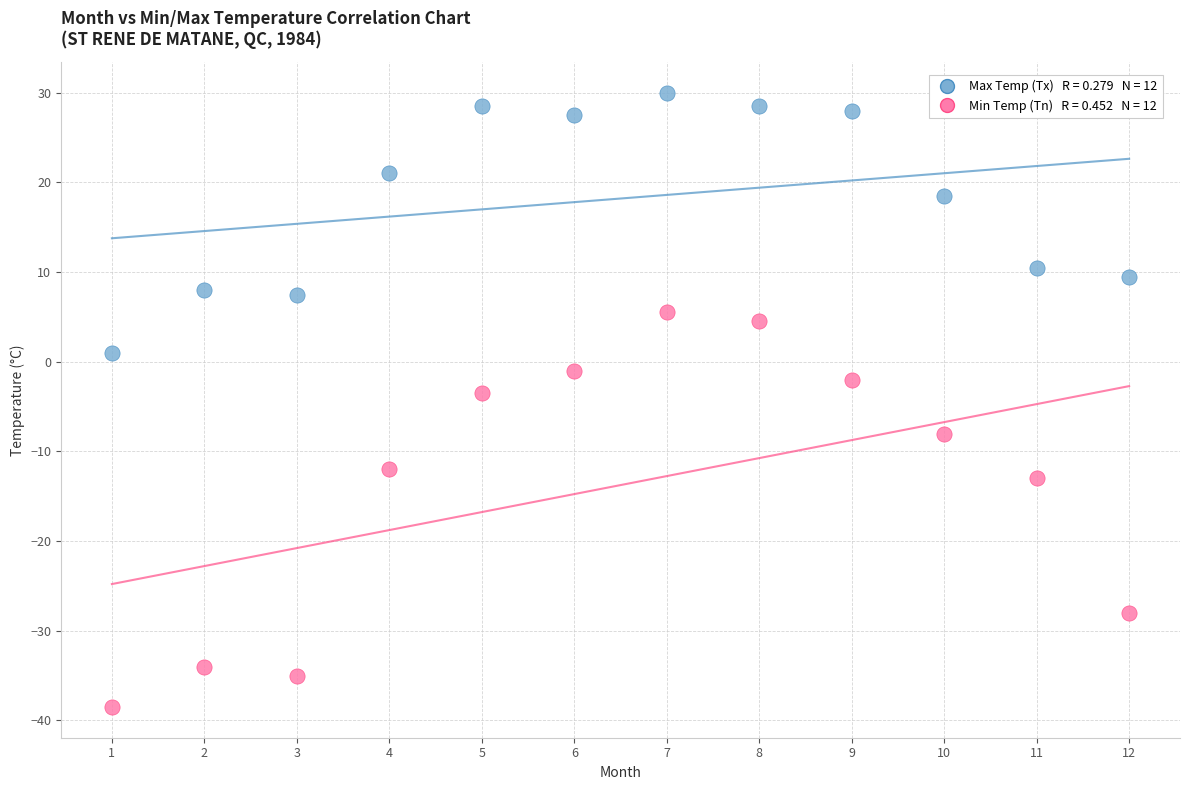

Across all data points, what is the range of Y values (max minus min)?

68.5